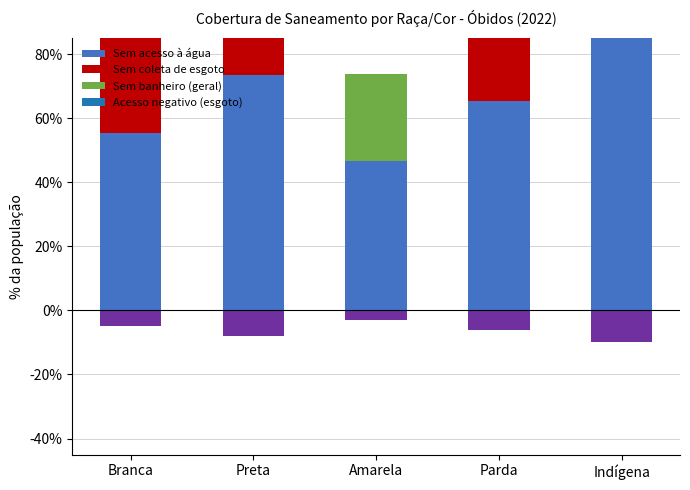

Which series has the largest total across all categories?

Sem acesso à água